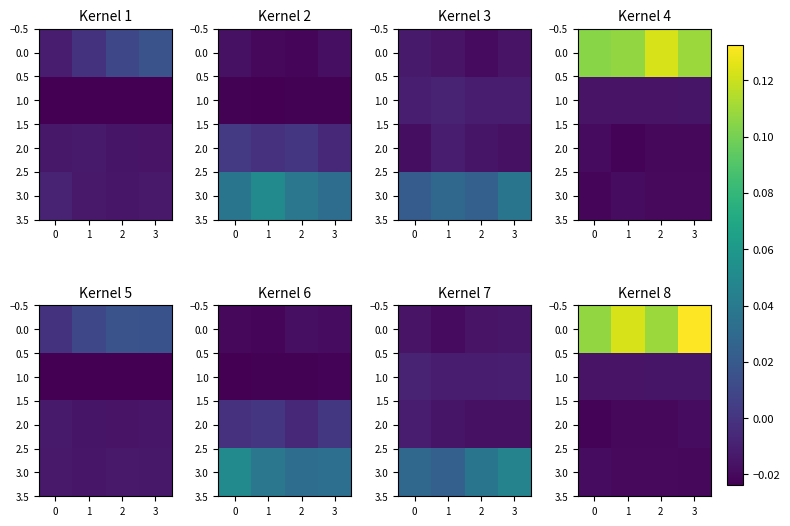

The value of 3.0 at 2 is -0.0. True or false?

True